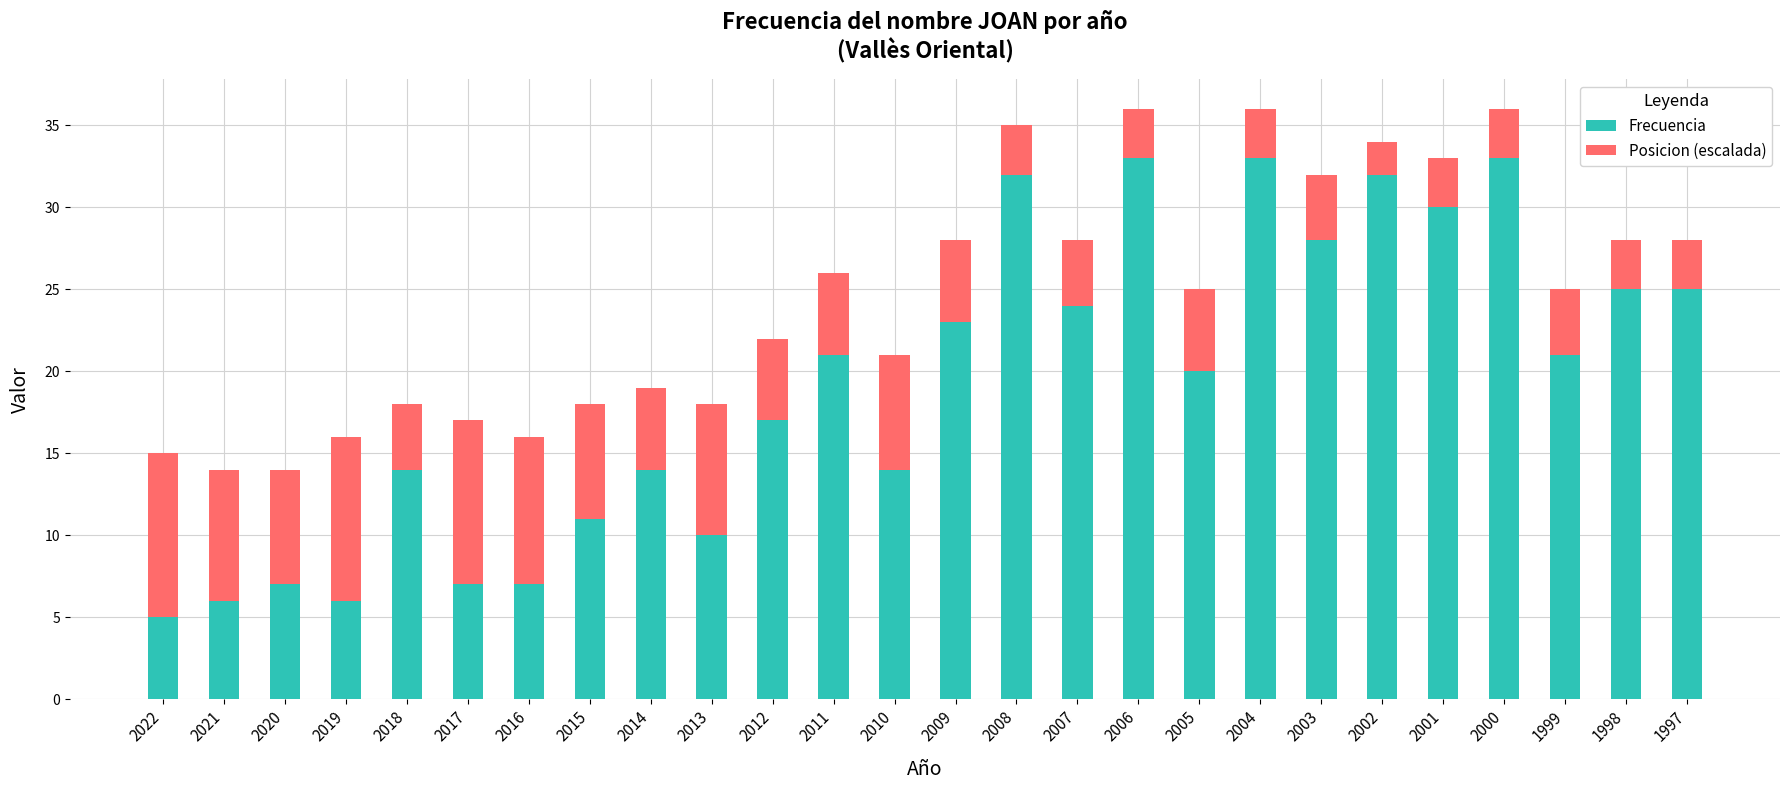

What is the value of the Frecuencia bar at the 14th from the left?

23